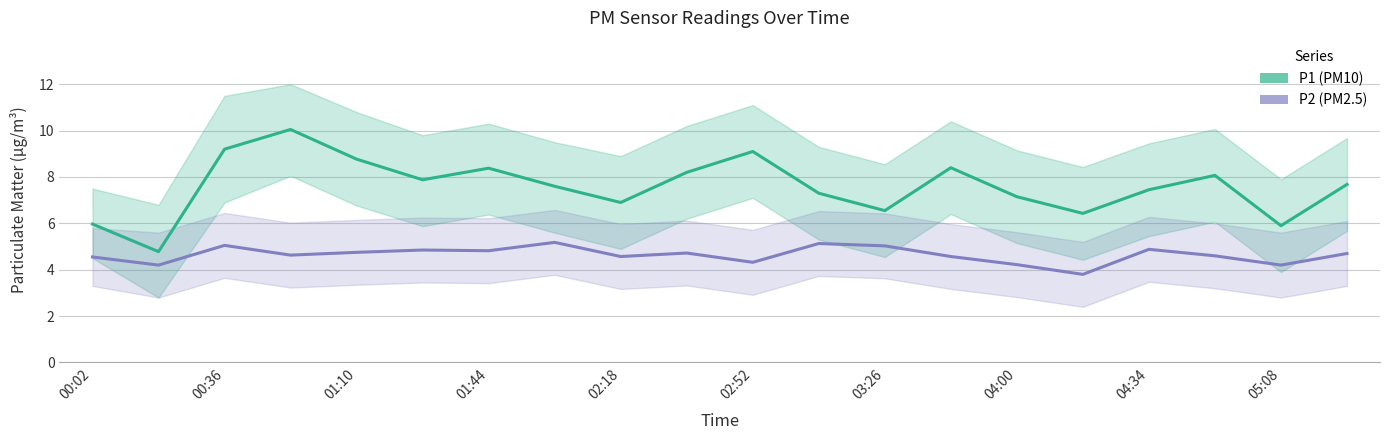

Is it true that P2 (PM2.5) equals 7.9 at 01:10?

False